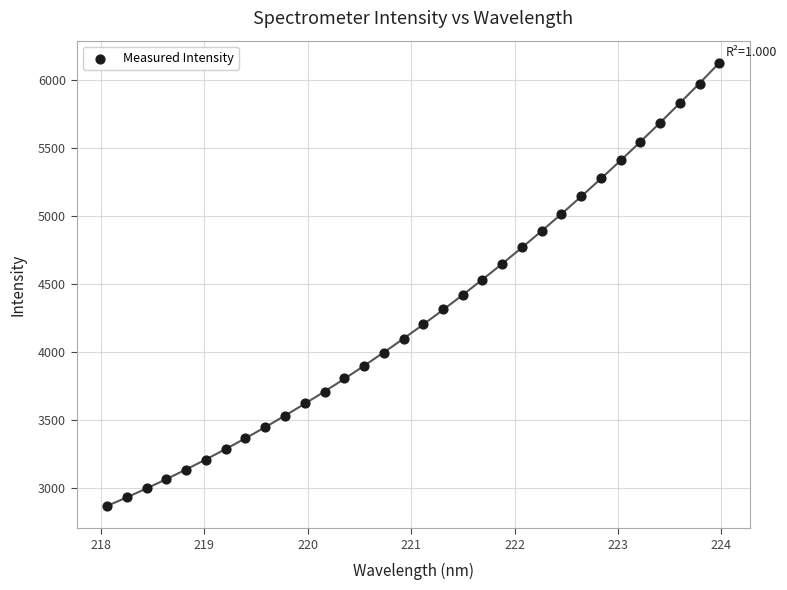

What is the range of Y values (max minus min)?

3257.9